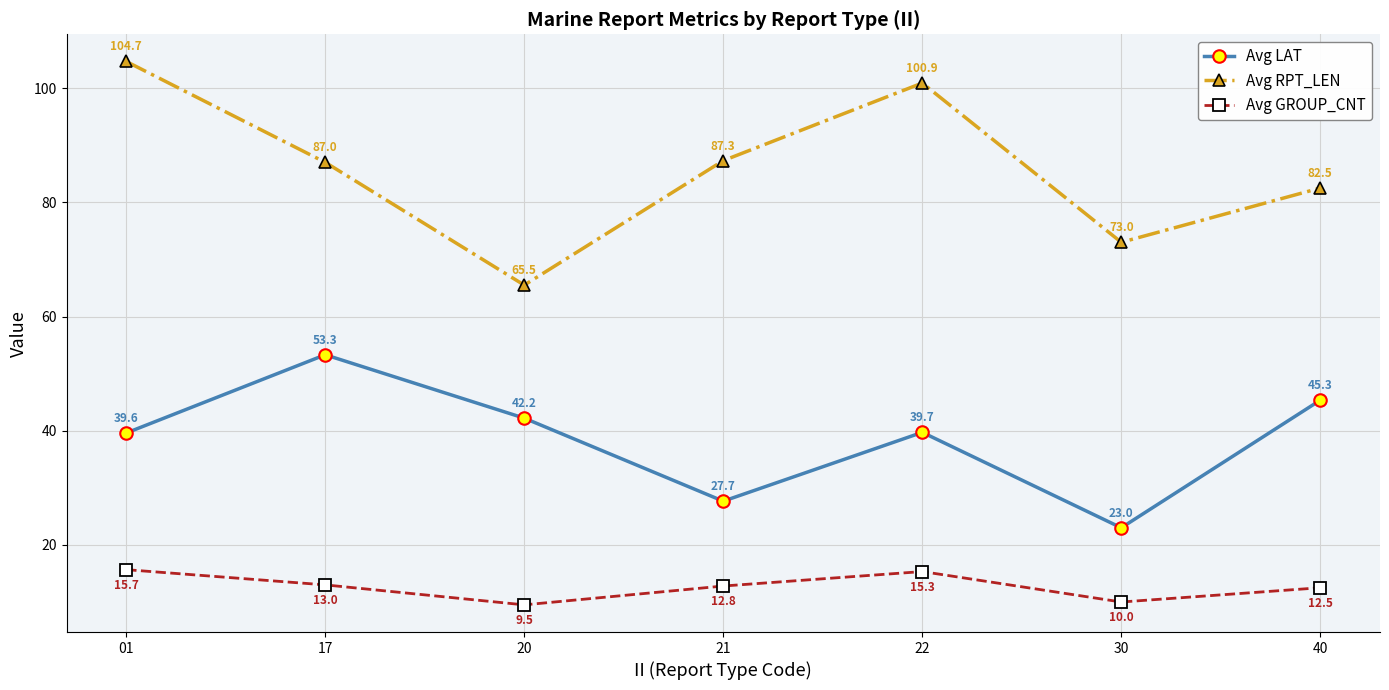

True or false: Avg GROUP_CNT and Avg LAT intersect in this chart.

False